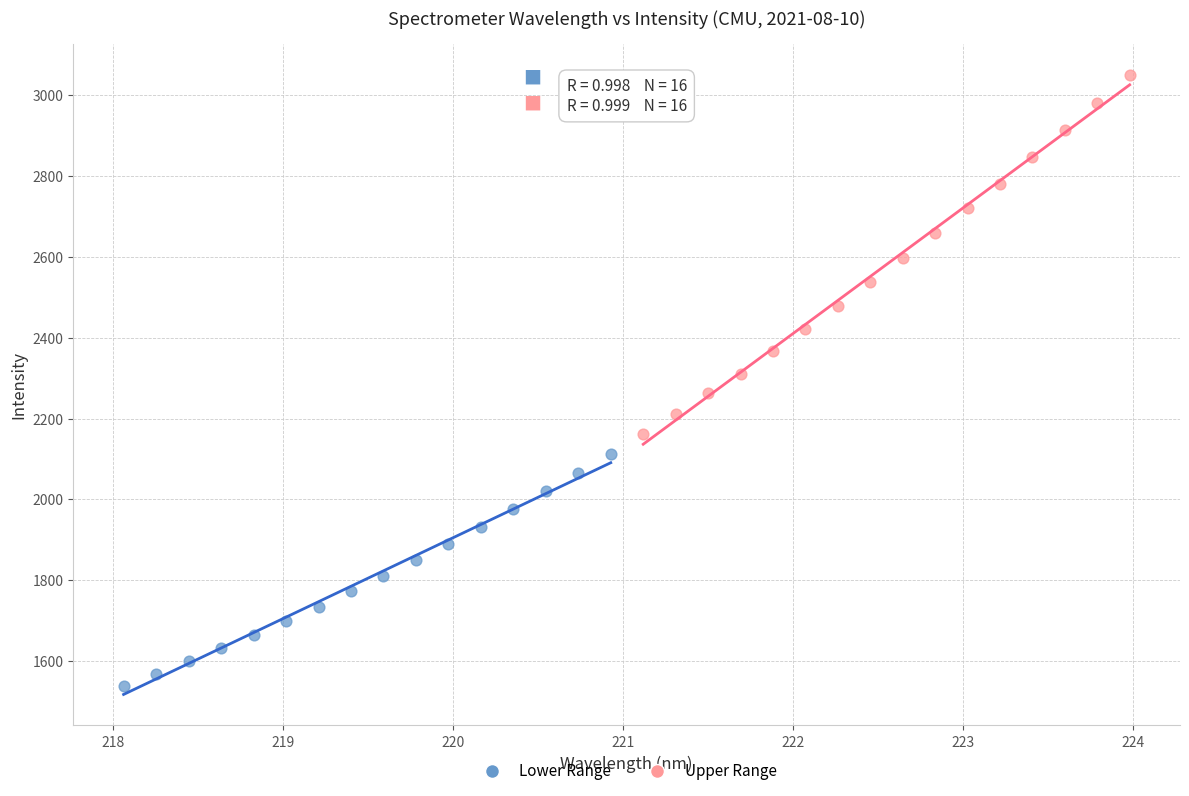

Which series has the widest spread of Y values?

Upper Range